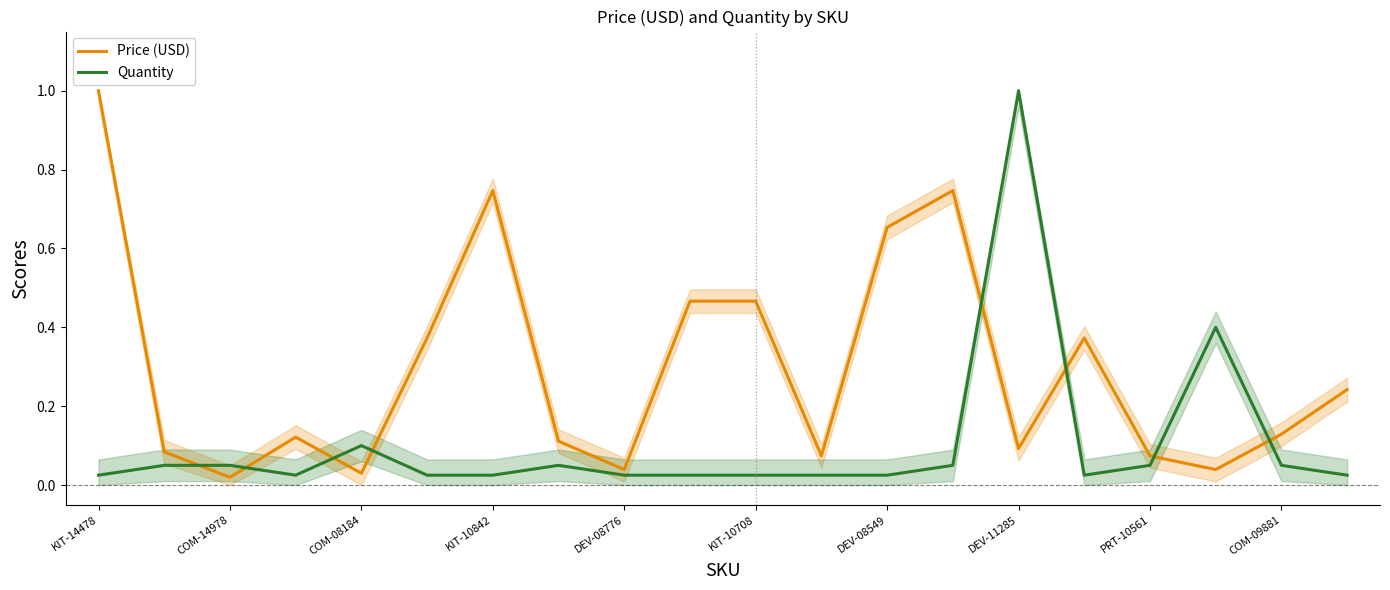

What is the value of the Price (USD) point at the 11th from the left?

0.5